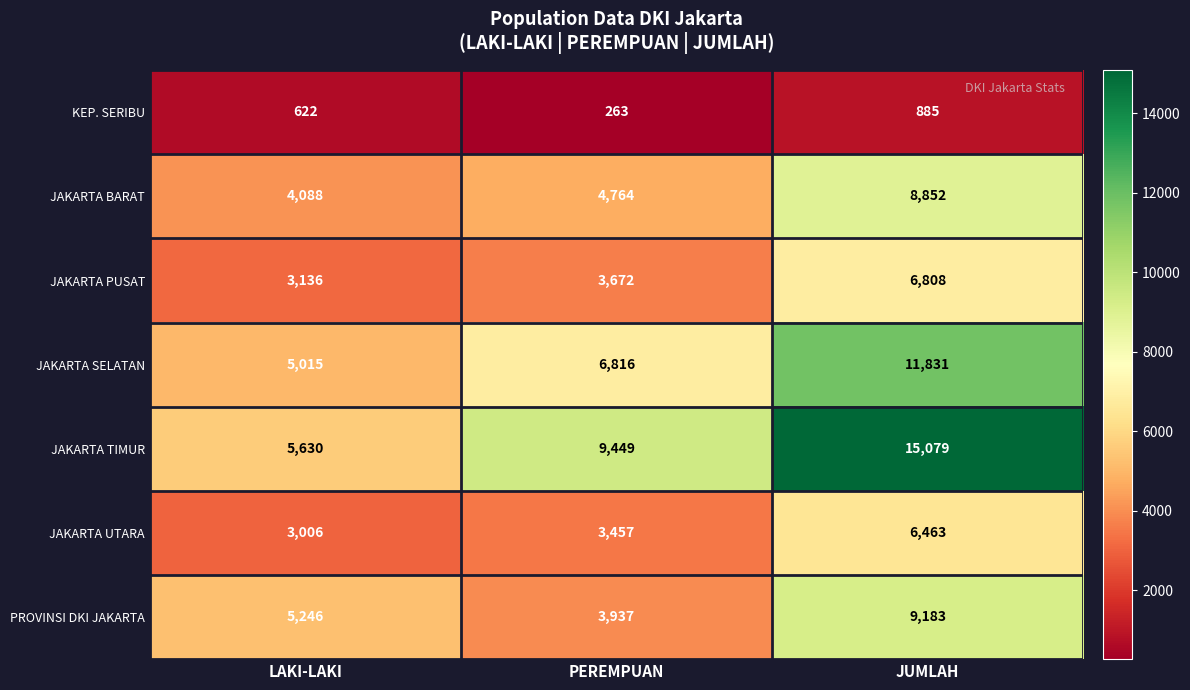

How many series are shown in this chart?

7